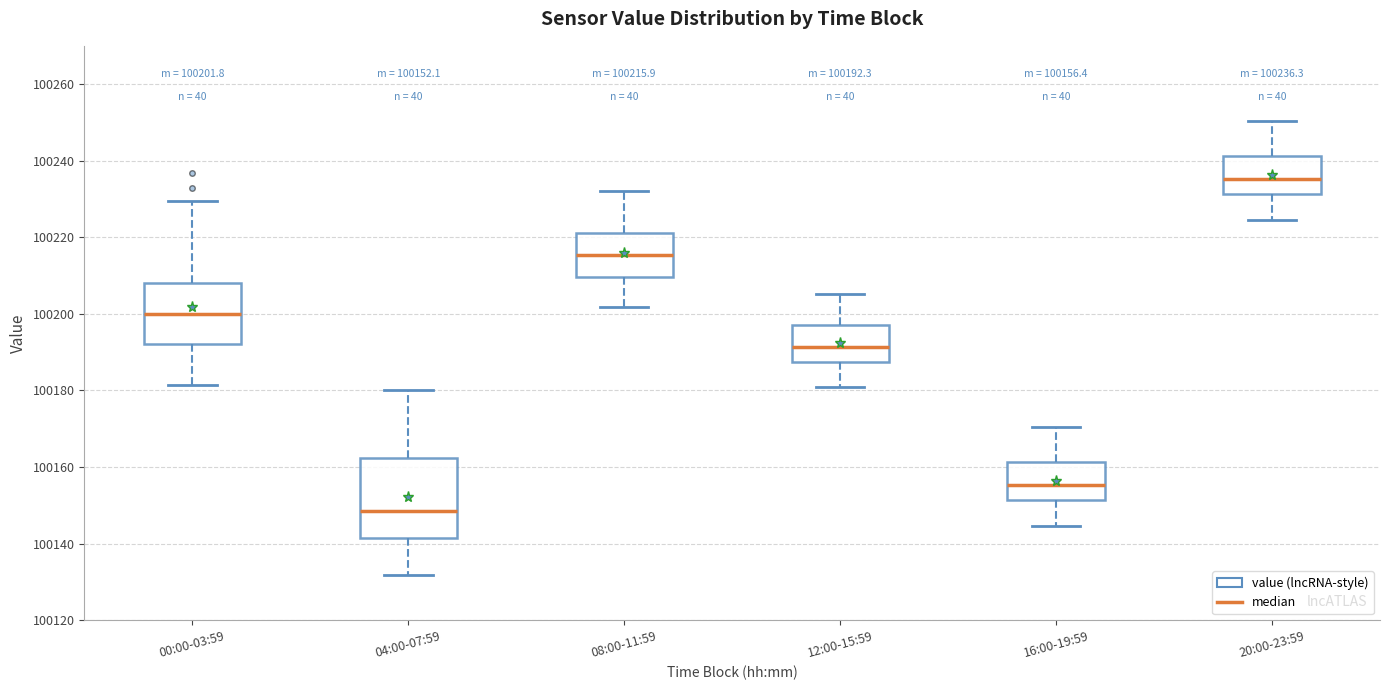

Which box is the tallest, from its lower edge to its upper edge?

04:00-07:59